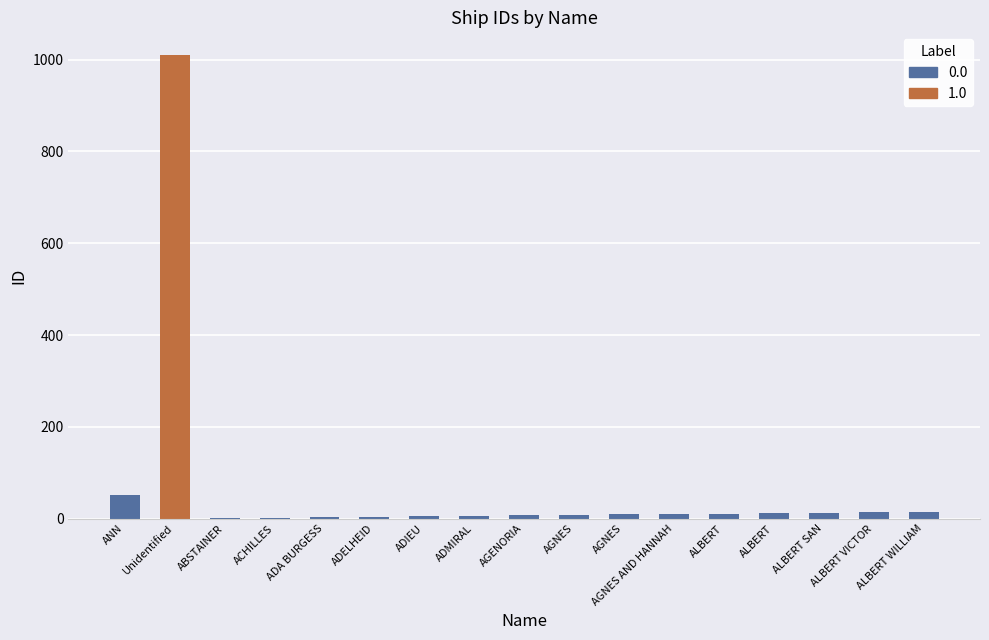

What is the approximate value at Unidentified?

1009